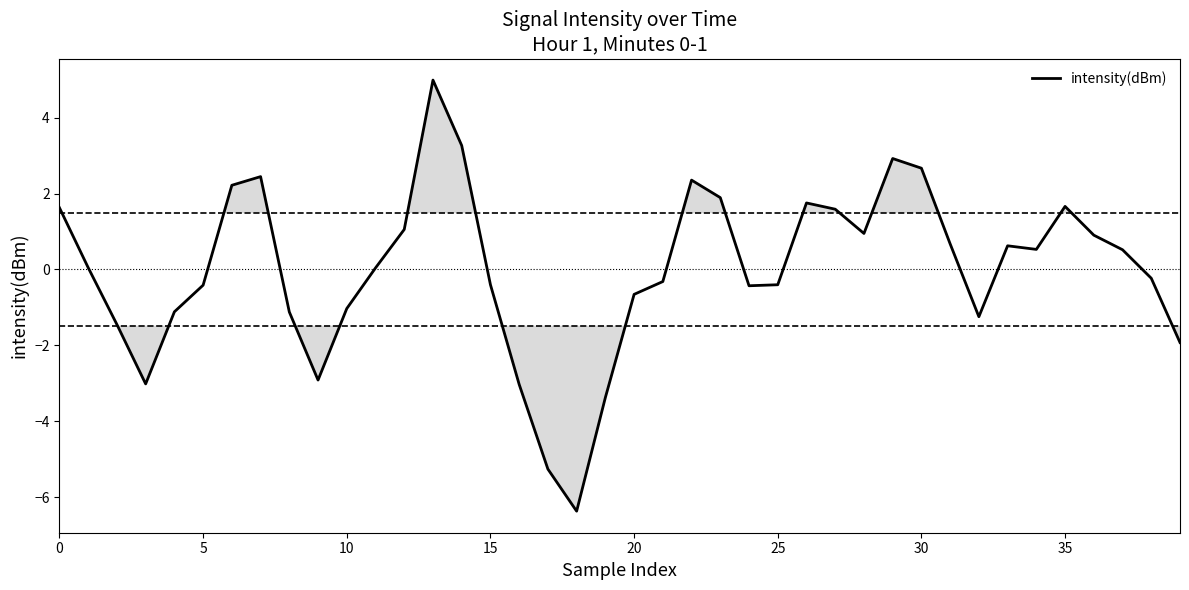

What is the difference between the maximum and minimum values?

11.4